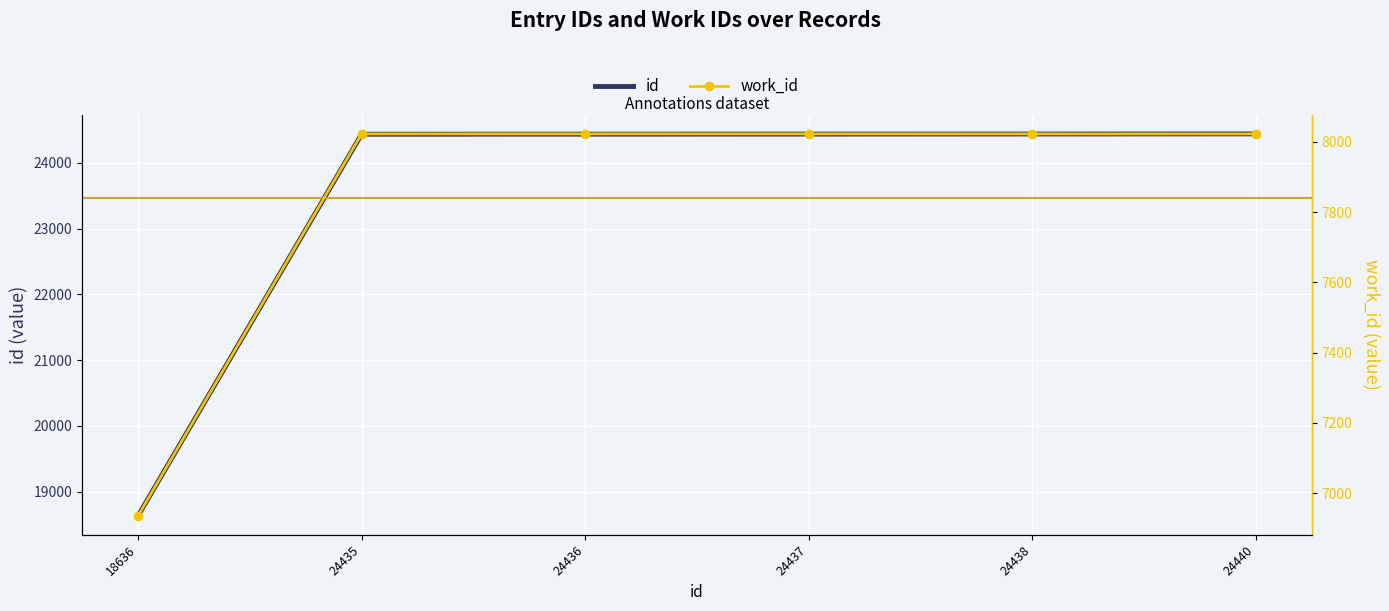

True or false: work_id and id intersect in this chart.

False